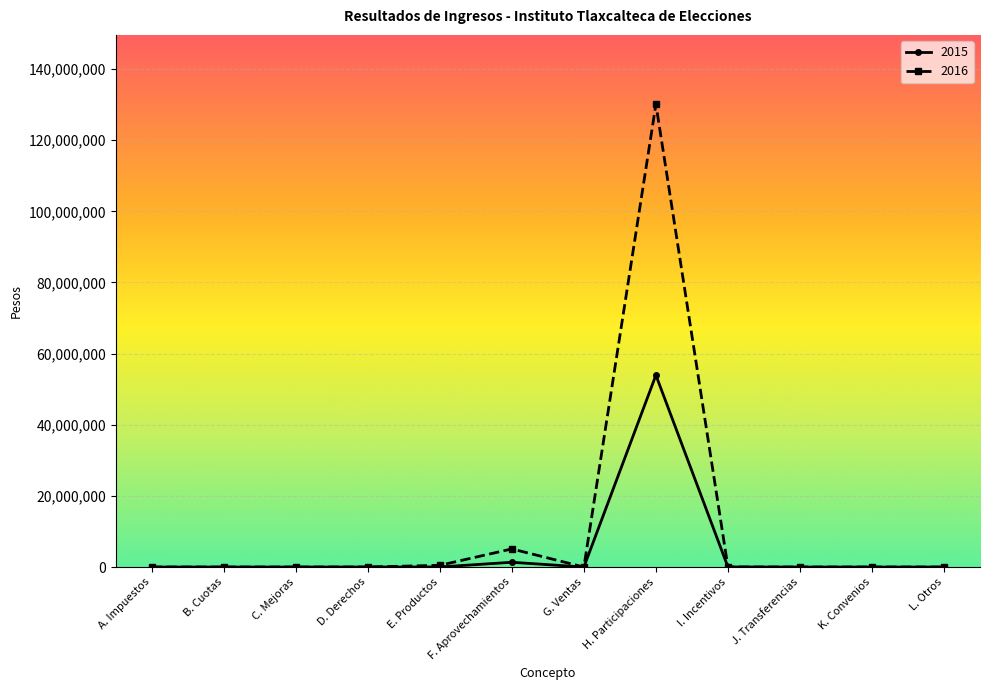

Rank the series by their average value, from highest to lowest.

2016, 2015